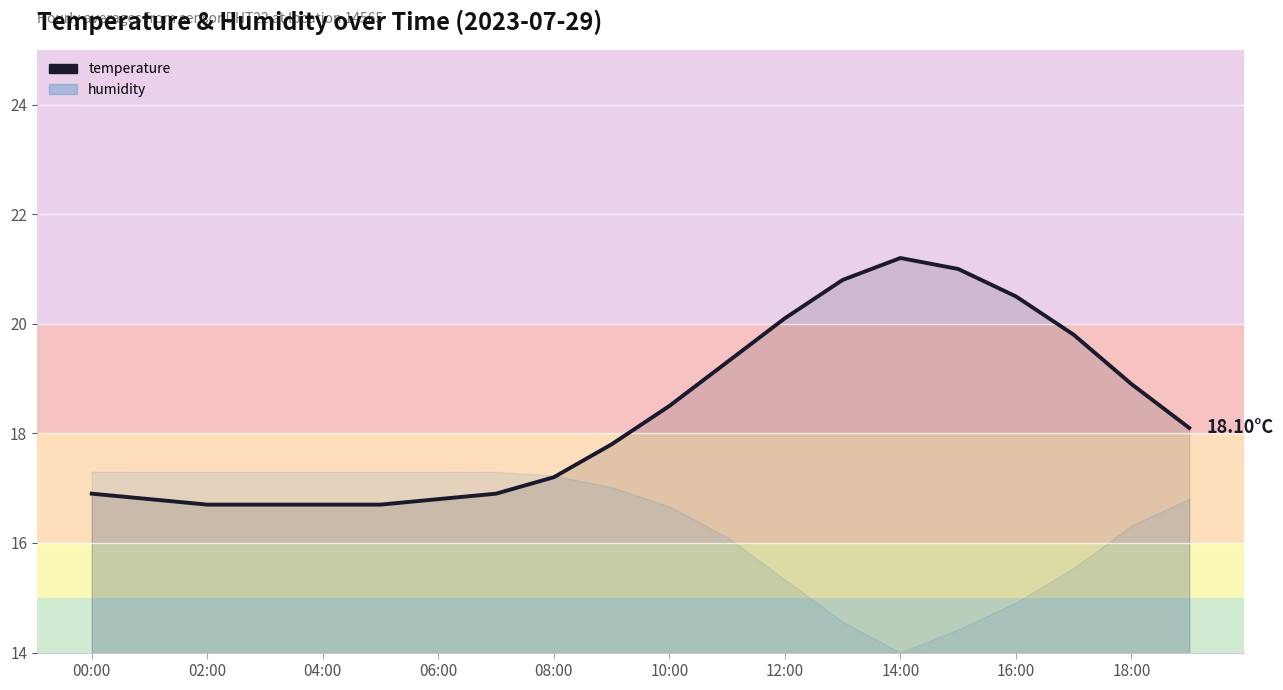

Reading right to left, transcribe all the data shown in this chart.

18.1	18.9	19.8	20.5	21.0	21.2	20.8	20.1	19.3	18.5	17.8	17.2	16.9	16.8	16.7	16.7	16.7	16.7	16.8	16.9